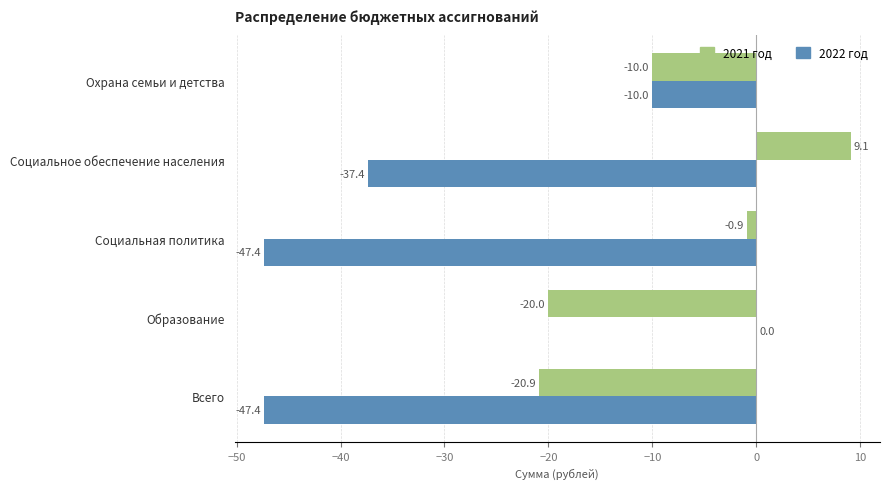

What is the sum of the 2021 год values at Социальная политика and Охрана семьи и детства?

-10.9